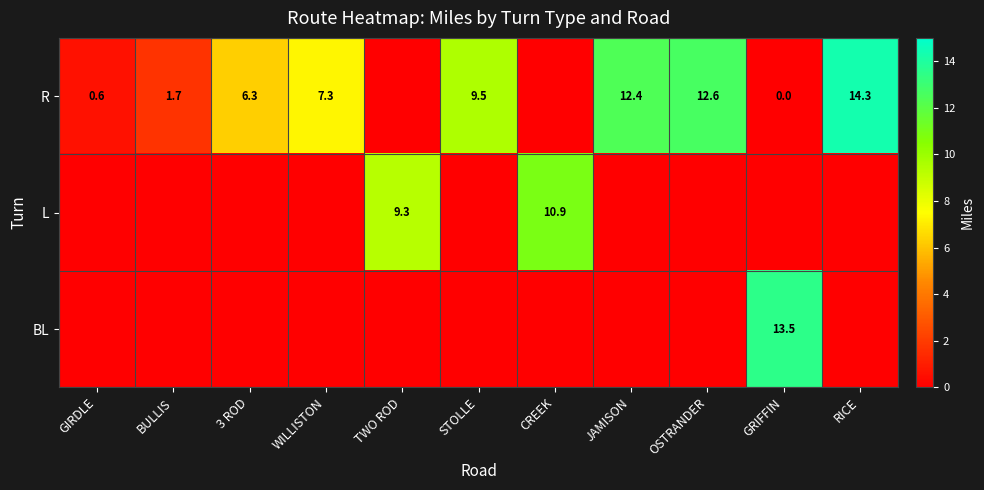

The value of R at STOLLE is 15.2. True or false?

False